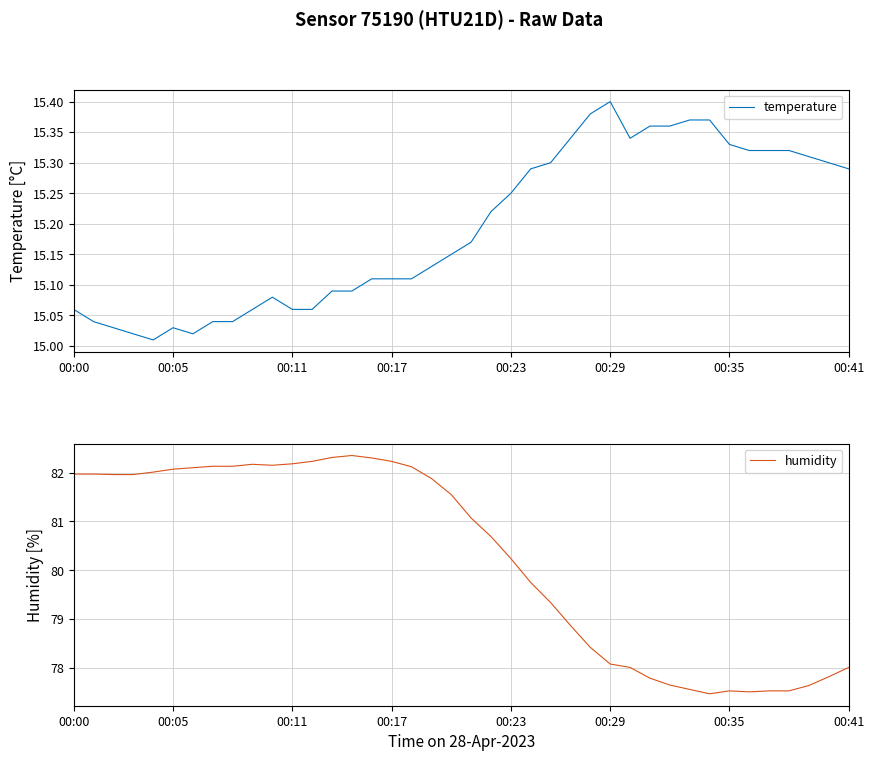

What is the minimum value for humidity?

77.5